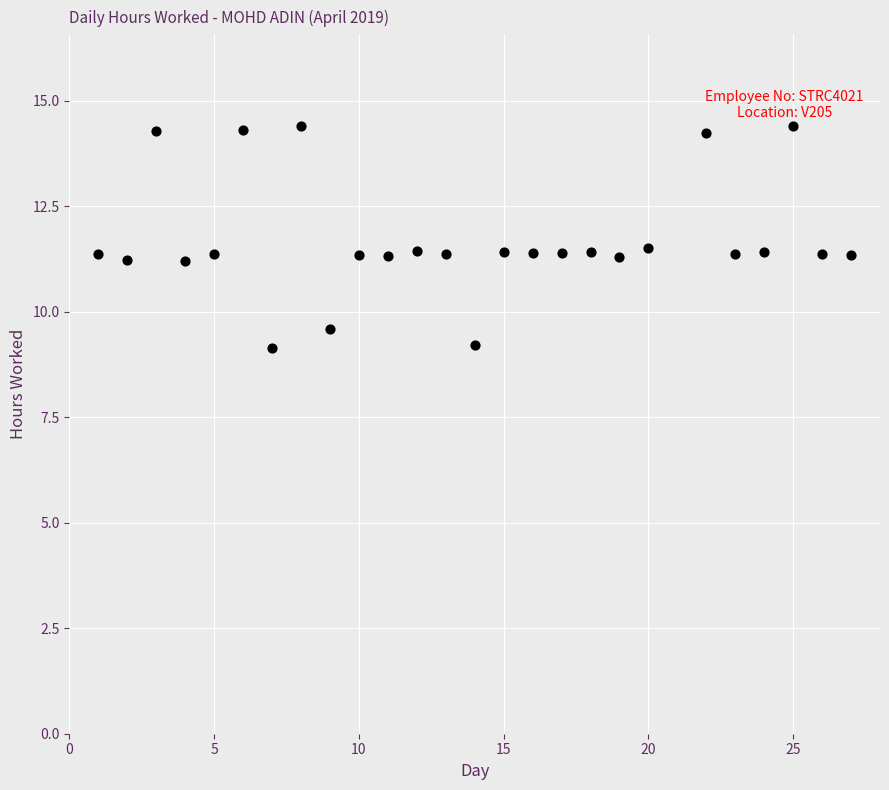

What is the range of X values (max minus min)?

26.0